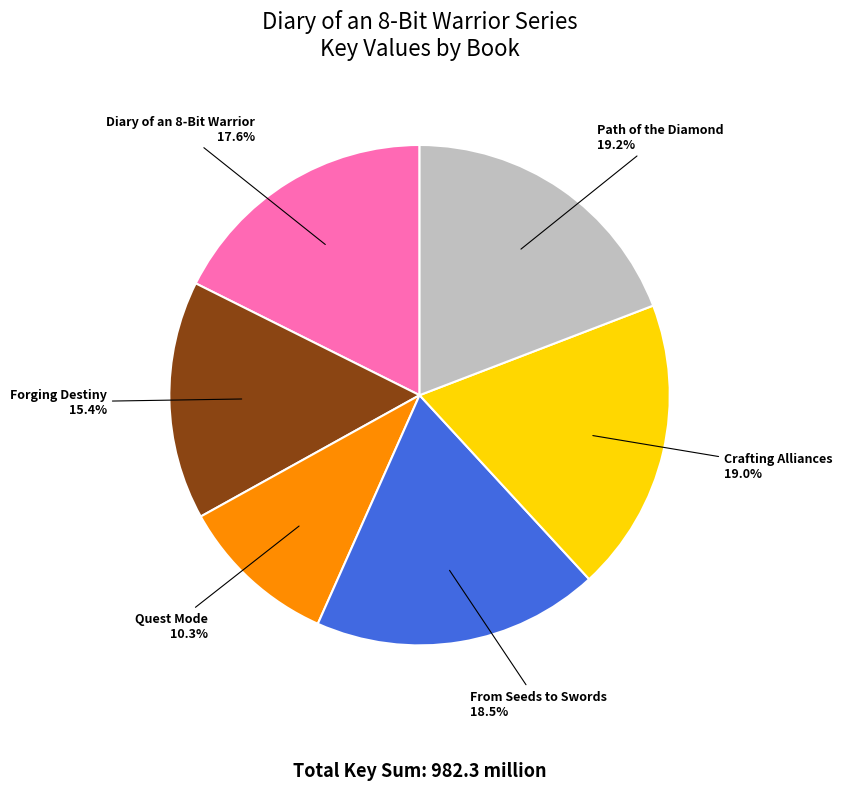

Is there a majority slice in this chart?

No